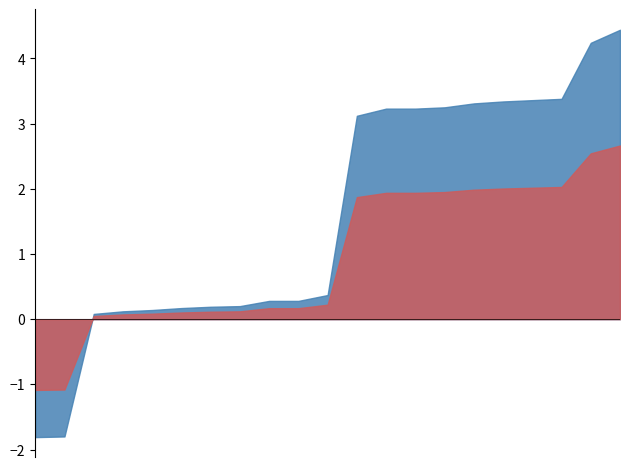

Which has a higher value, 31 or 16?

16